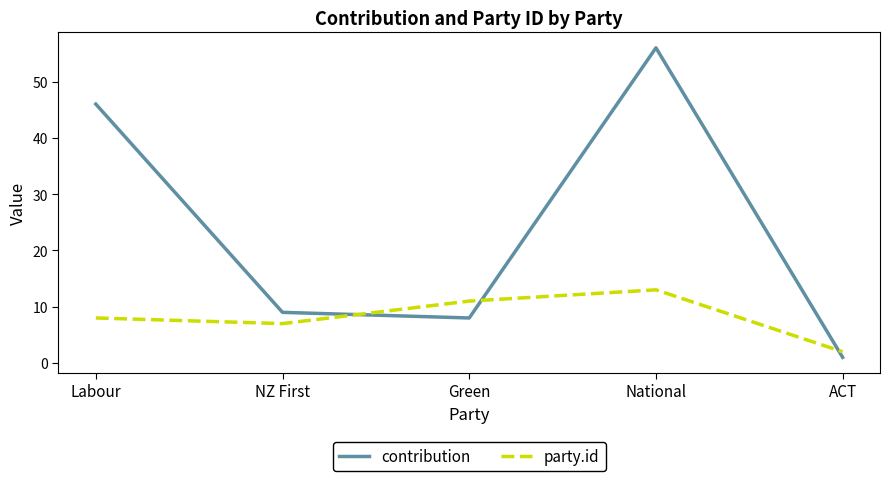

What position from the left is NZ First?

2